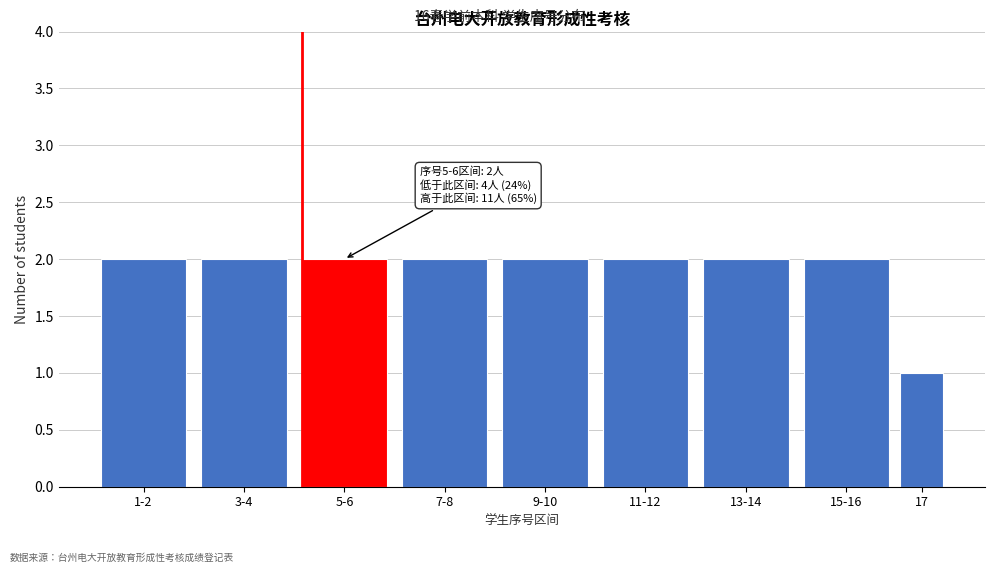

Reading right to left, transcribe all the data shown in this chart.

1	2	2	2	2	2	2	2	2